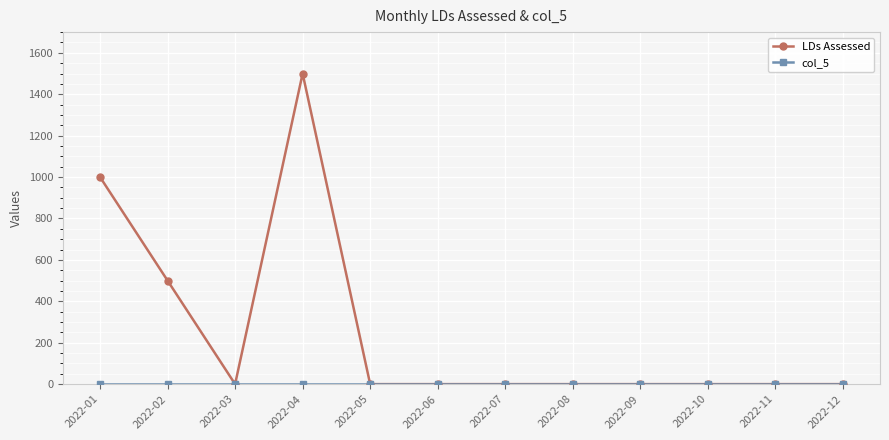

At which category is the sum across all series the highest?

2022-04